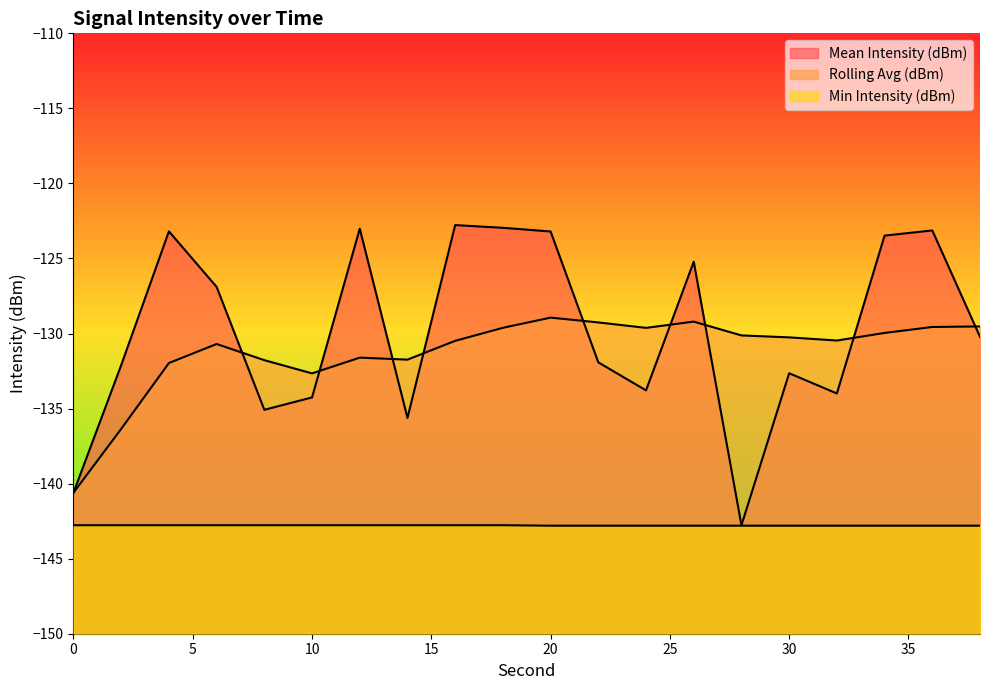

How many data points does each series have?

20